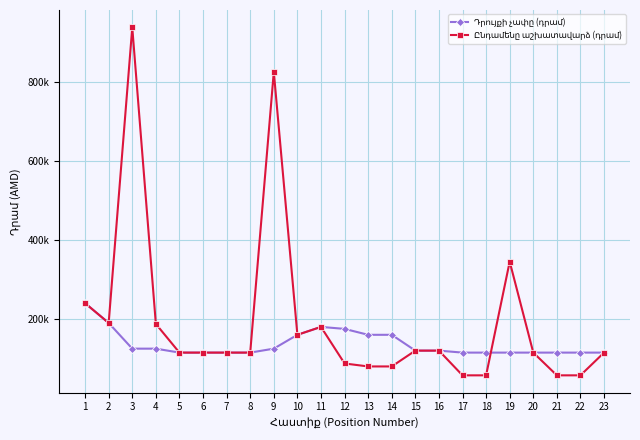

True or false: Դրույքի չափը (դրամ) has a value of 38274 at 13.

False